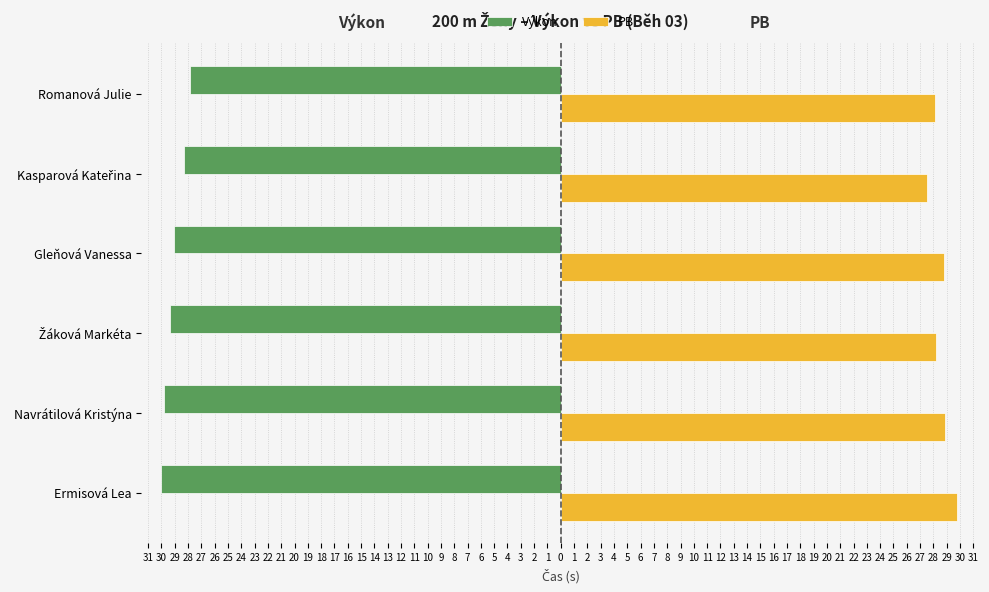

What is the difference between the second highest and minimum values in the Výkon series?

1.8